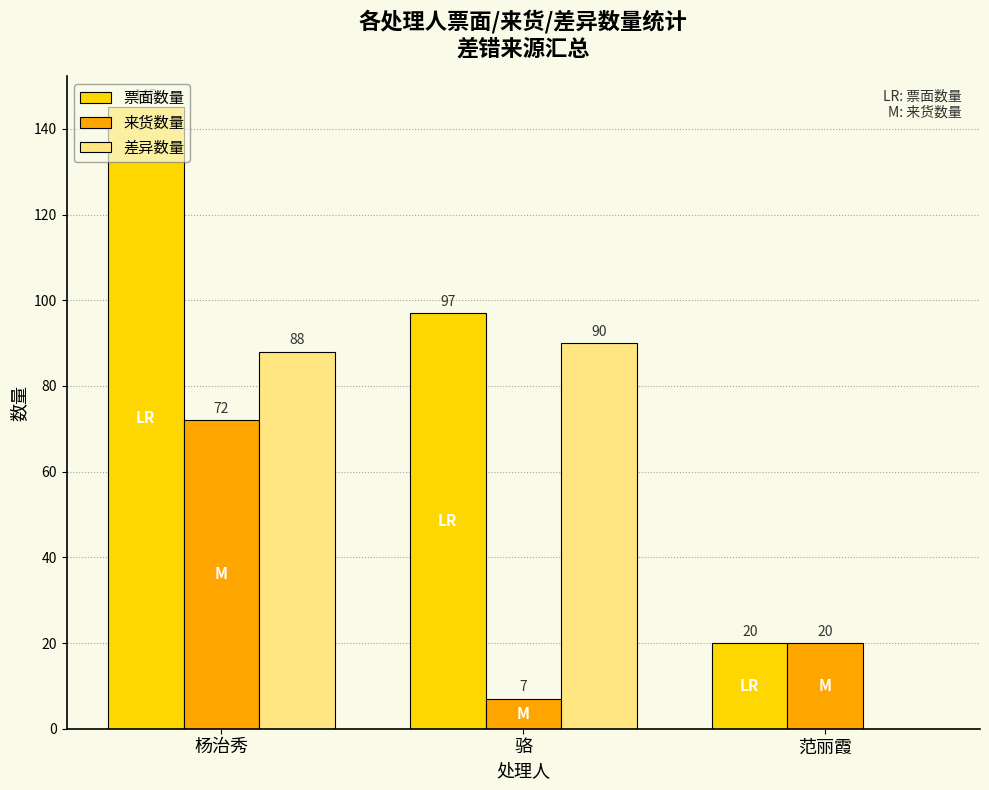

The value of 差异数量 at 骆 is 90. True or false?

True